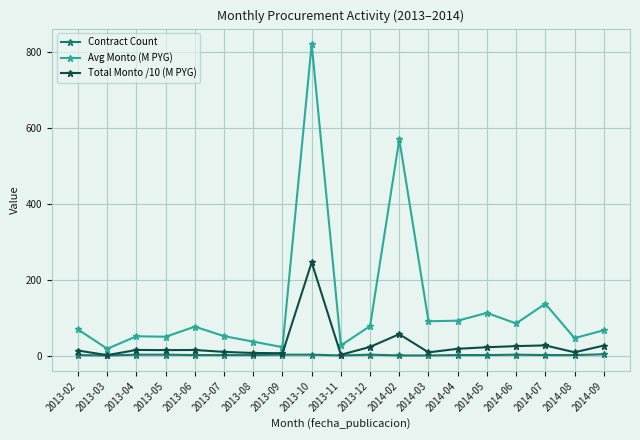

The value of Total Monto /10 (M PYG) at 2014-06 is 25.6. True or false?

True